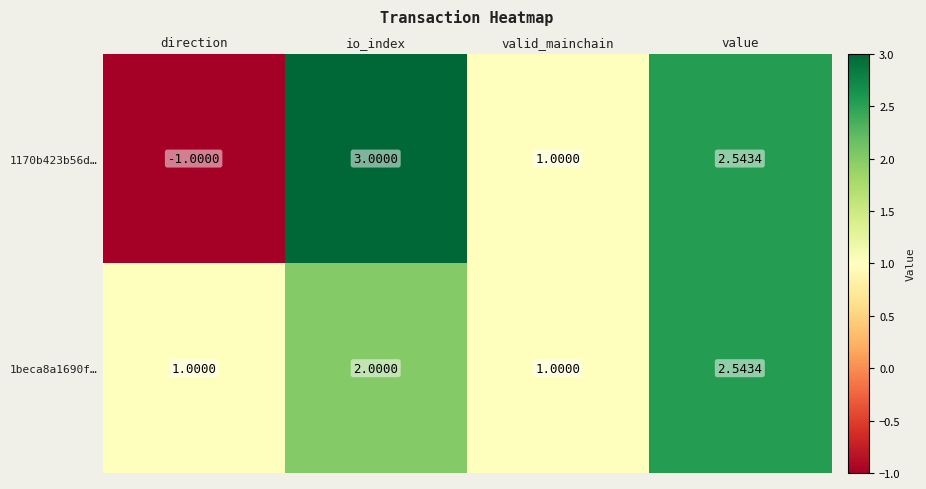

At which category is the sum across all series the highest?

value